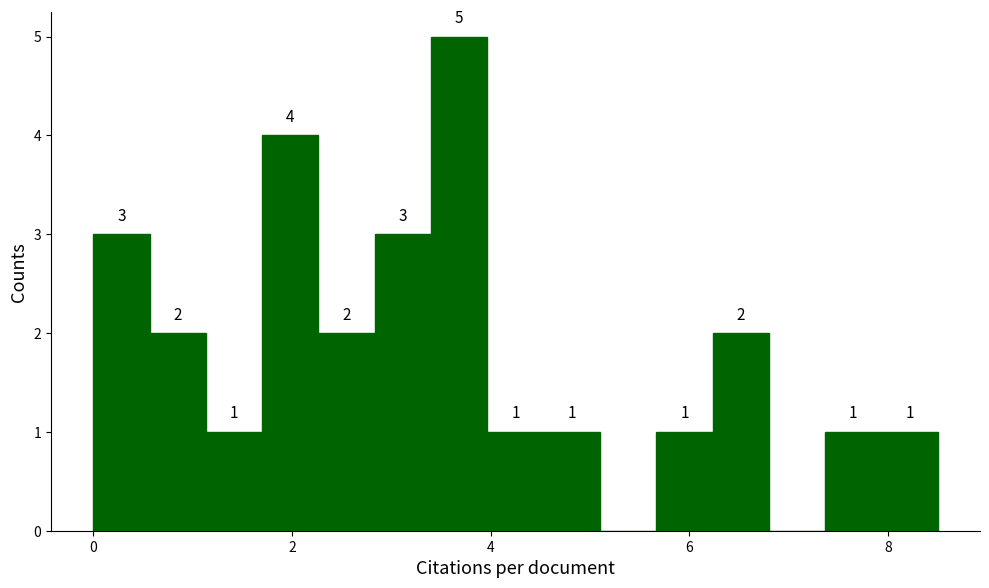

Read against the x-axis, roughly where is the centre of the tallest bar?

3.6